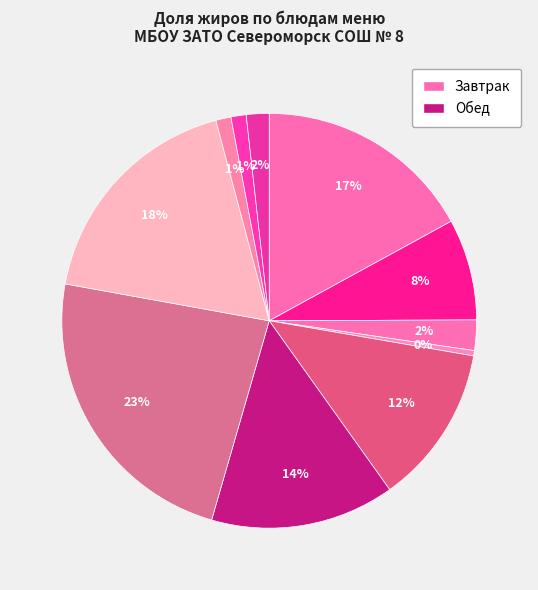

How many segments does this pie chart have?

11